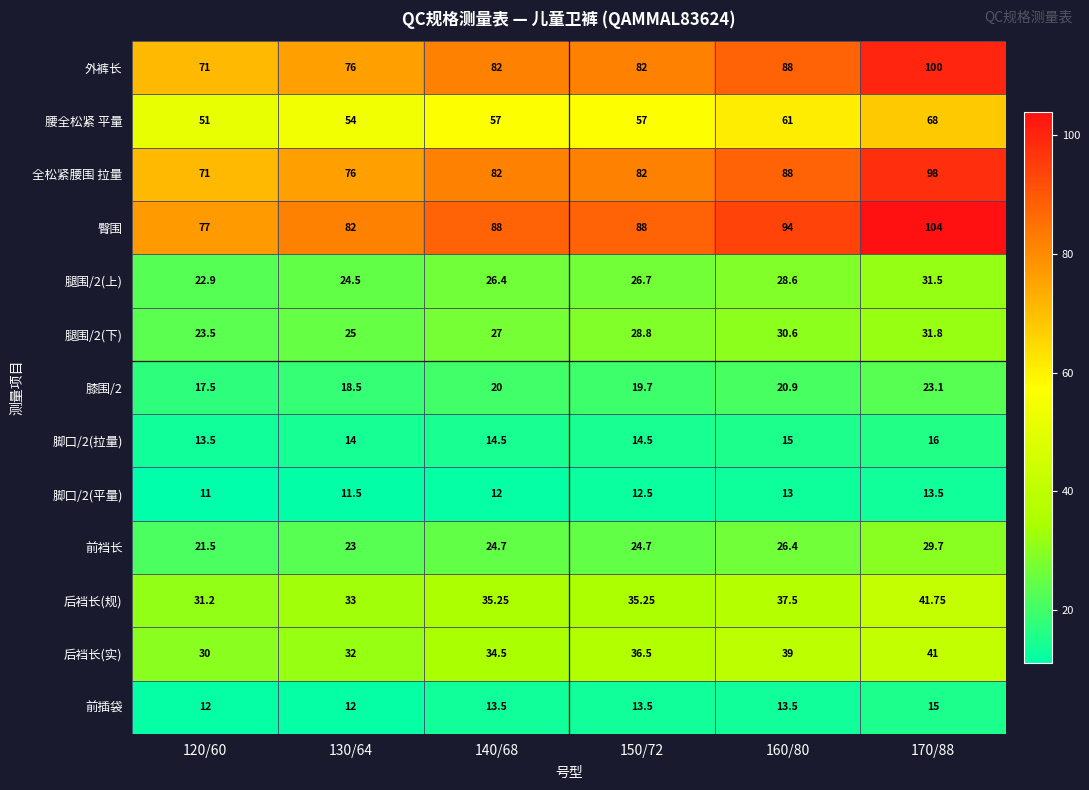

How many series are shown in this chart?

13